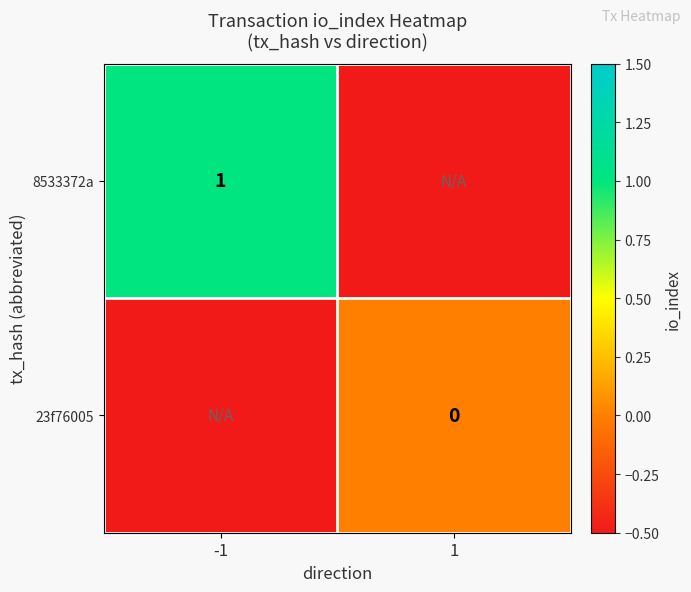

Between 1 and -1, which is larger?

-1